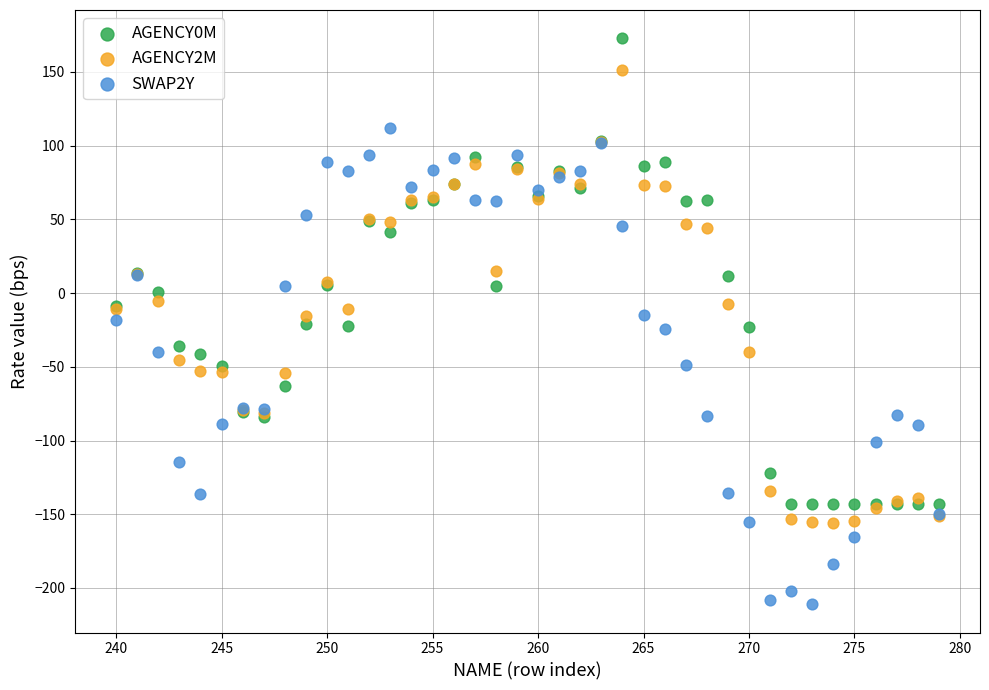

Which series contains the lowest Y value?

SWAP2Y